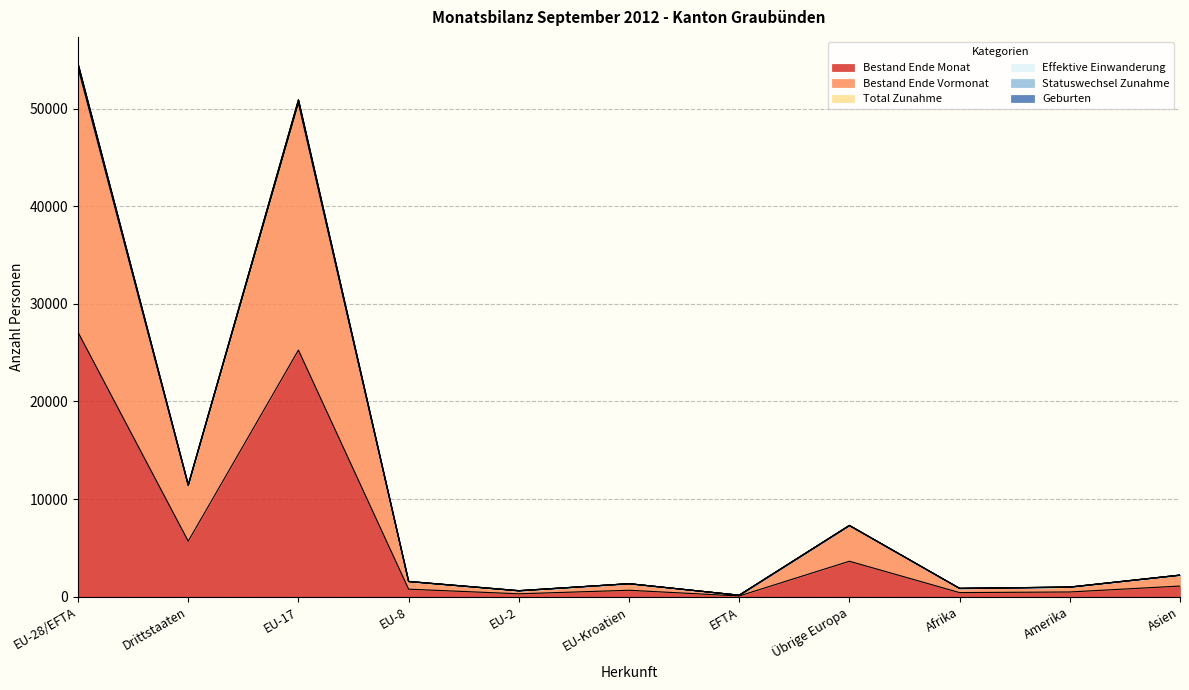

At how many categories does at least one series exceed 11298?

3